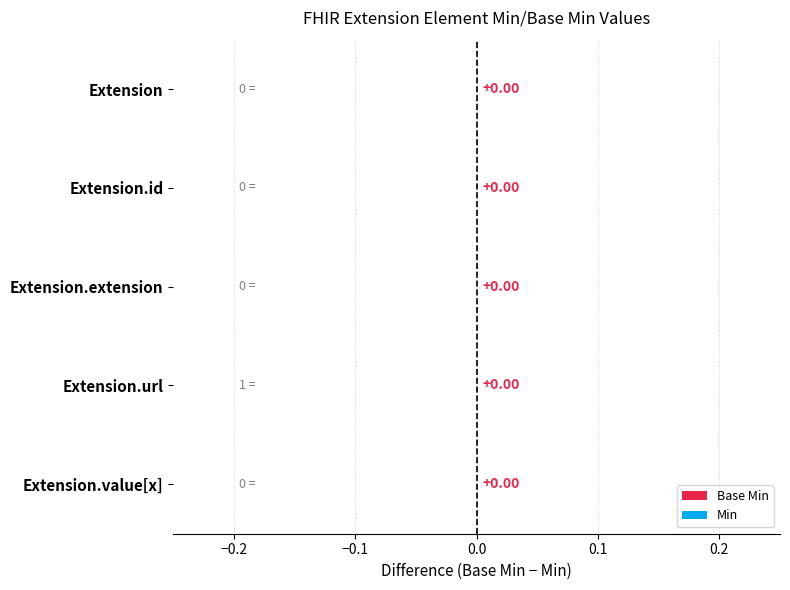

True or false: Min has a value of 0 at Extension.

False